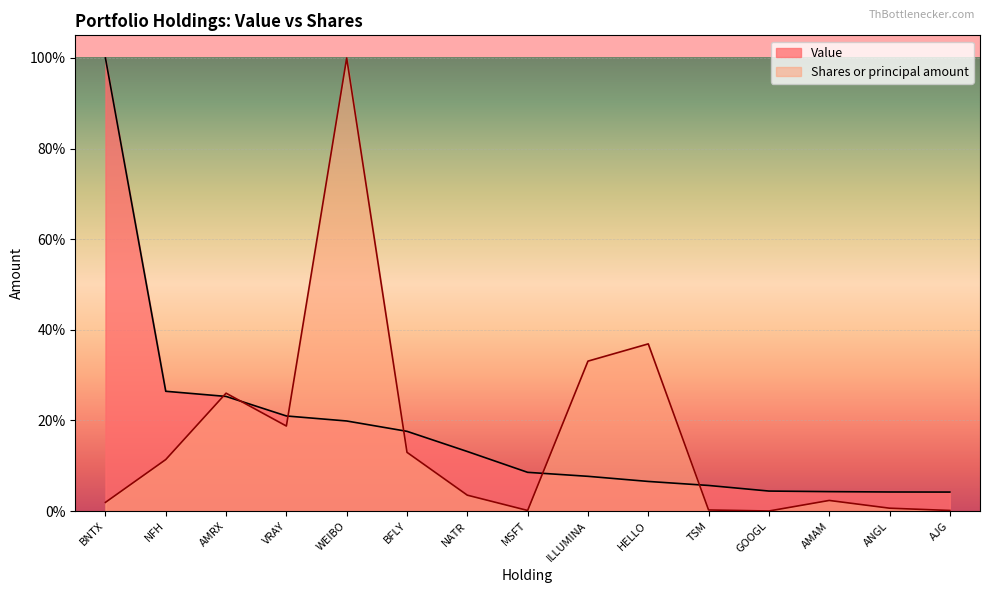

Which series ends up on top after the final intersection of Shares or principal amount and Value?

Value